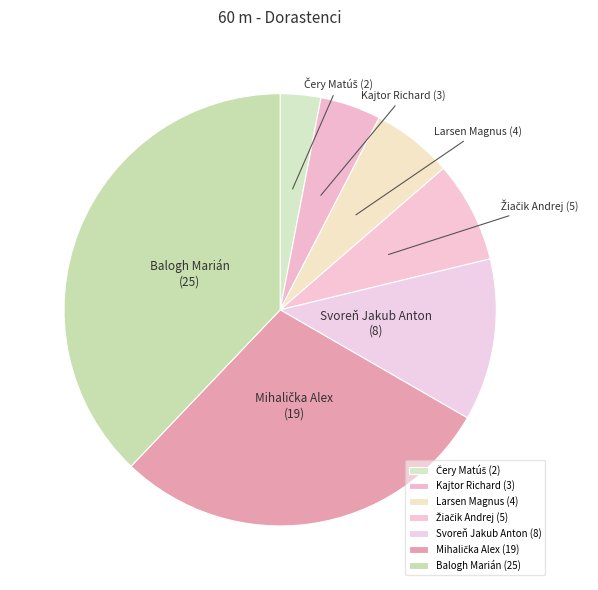

Which has a higher value, Svoreň Jakub Anton or Balogh Marián?

Balogh Marián